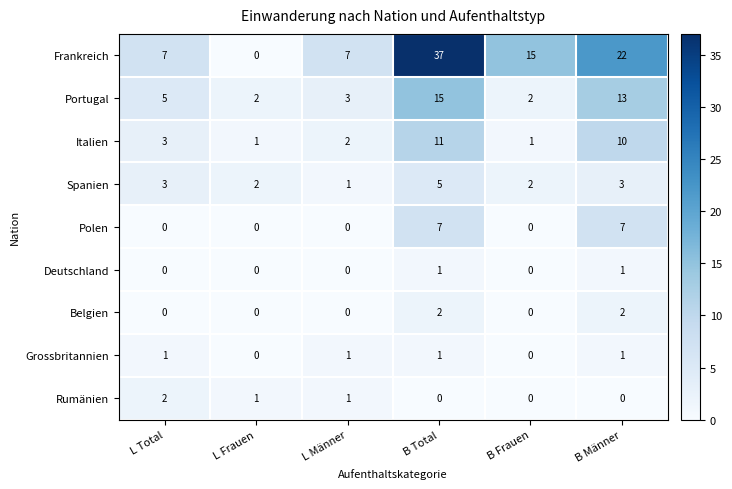

At how many categories does at least one series exceed 29?

1